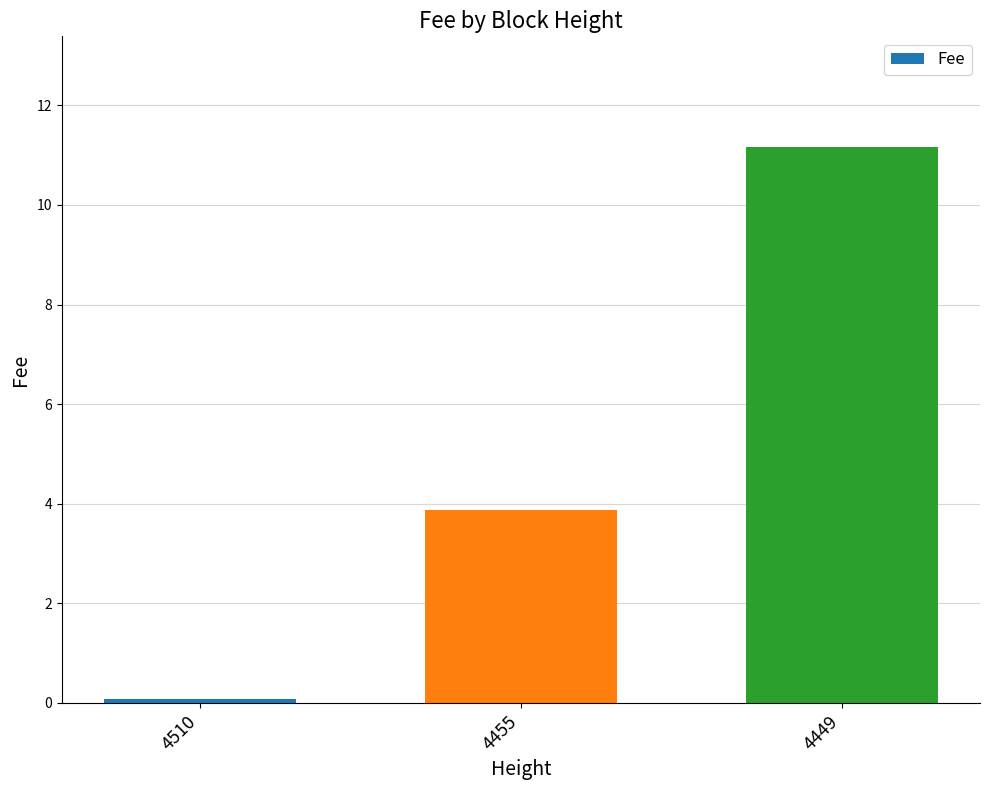

What is the average value?

5.0